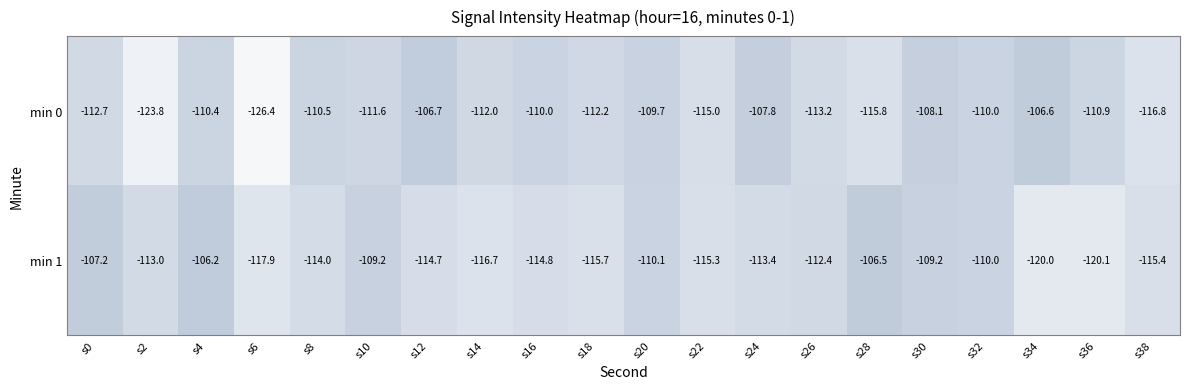

What is the difference between the maximum and minimum values in the min 0 series?

19.8